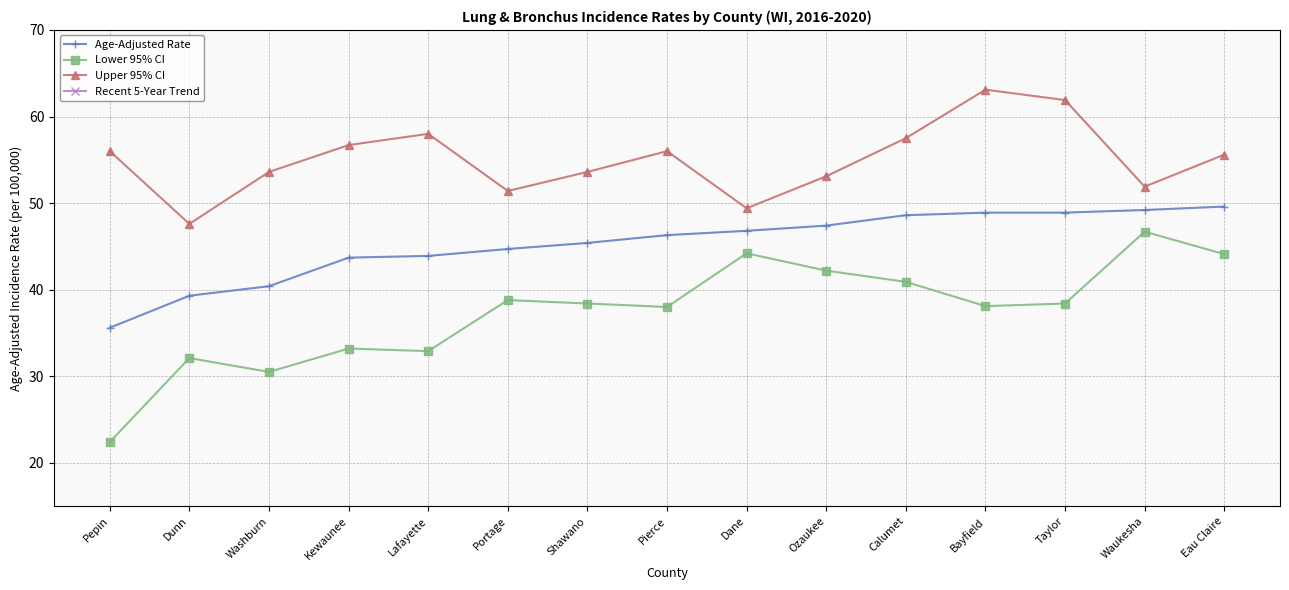

What are all the series names shown in the legend?

Age-Adjusted Rate, Lower 95% CI, Upper 95% CI, Recent 5-Year Trend